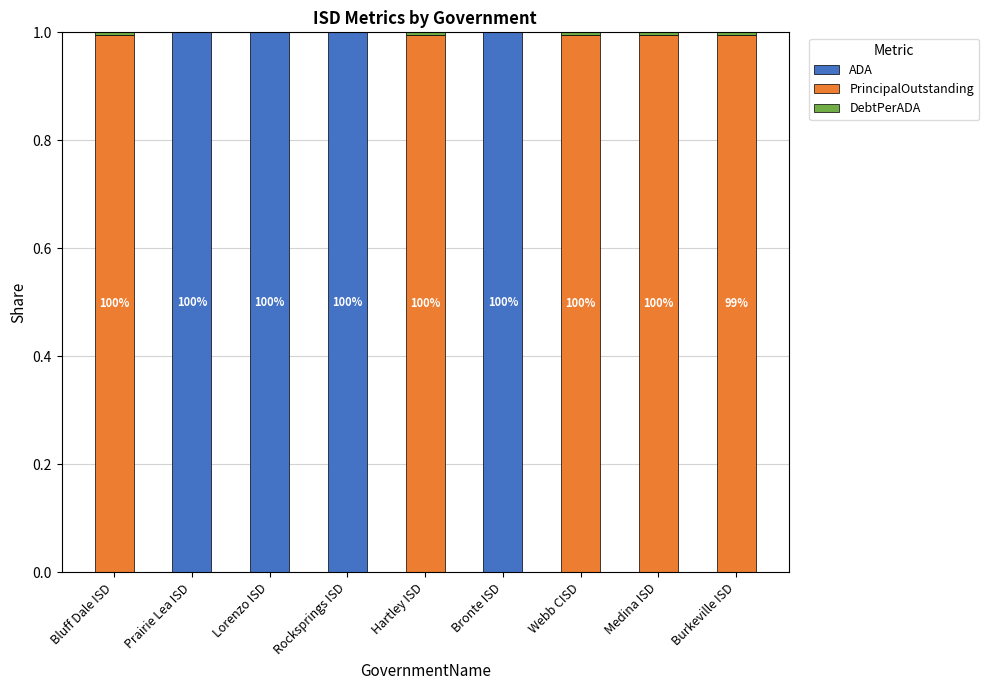

The ADA series shows 1.5 at Bronte ISD. True or false?

False